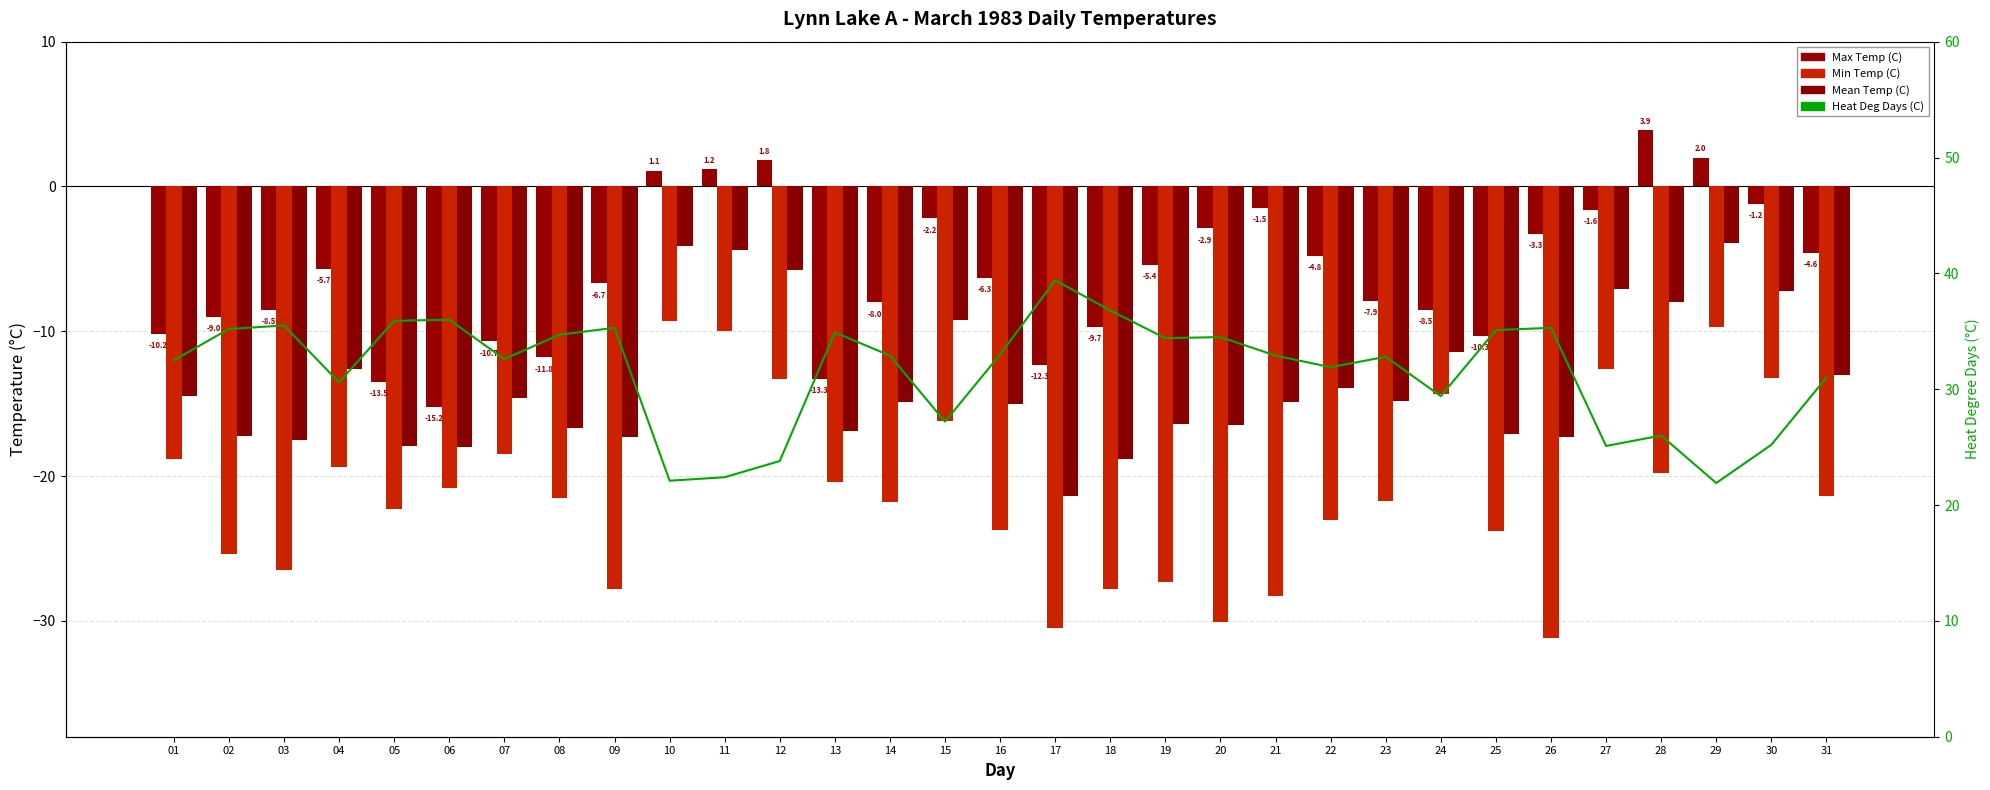

Reading right to left, list all the values displayed in this chart.

Max Temp (C): -4.6	-1.2	2.0	3.9	-1.6	-3.3	-10.3	-8.5	-7.9	-4.8	-1.5	-2.9	-5.4	-9.7	-12.3	-6.3	-2.2	-8.0	-13.3	1.8	1.2	1.1	-6.7	-11.8	-10.7	-15.2	-13.5	-5.7	-8.5	-9.0	-10.2
Min Temp (C): -21.4	-13.2	-9.7	-19.8	-12.6	-31.2	-23.8	-14.3	-21.7	-23.0	-28.3	-30.1	-27.3	-27.8	-30.5	-23.7	-16.2	-21.8	-20.4	-13.3	-10.0	-9.3	-27.8	-21.5	-18.5	-20.8	-22.3	-19.4	-26.5	-25.4	-18.8
Mean Temp (C): -13.0	-7.2	-3.9	-8.0	-7.1	-17.3	-17.1	-11.4	-14.8	-13.9	-14.9	-16.5	-16.4	-18.8	-21.4	-15.0	-9.2	-14.9	-16.9	-5.8	-4.4	-4.1	-17.3	-16.7	-14.6	-18.0	-17.9	-12.6	-17.5	-17.2	-14.5
Heat Deg Days (C): 31.0	25.2	21.9	26.0	25.1	35.3	35.1	29.4	32.8	31.9	32.9	34.5	34.4	36.8	39.4	33.0	27.2	32.9	34.9	23.8	22.4	22.1	35.3	34.7	32.6	36.0	35.9	30.6	35.5	35.2	32.5